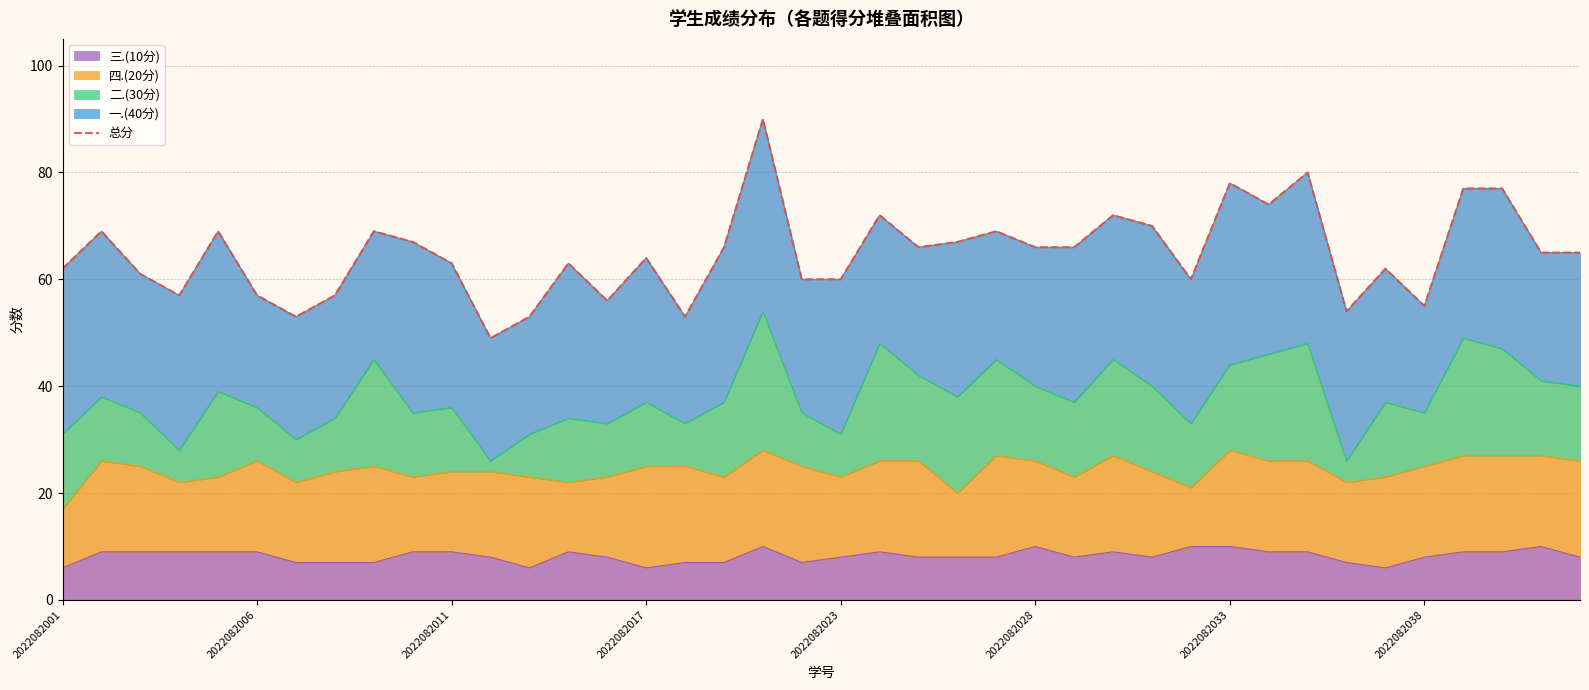

How many lines are shown in the chart?

1